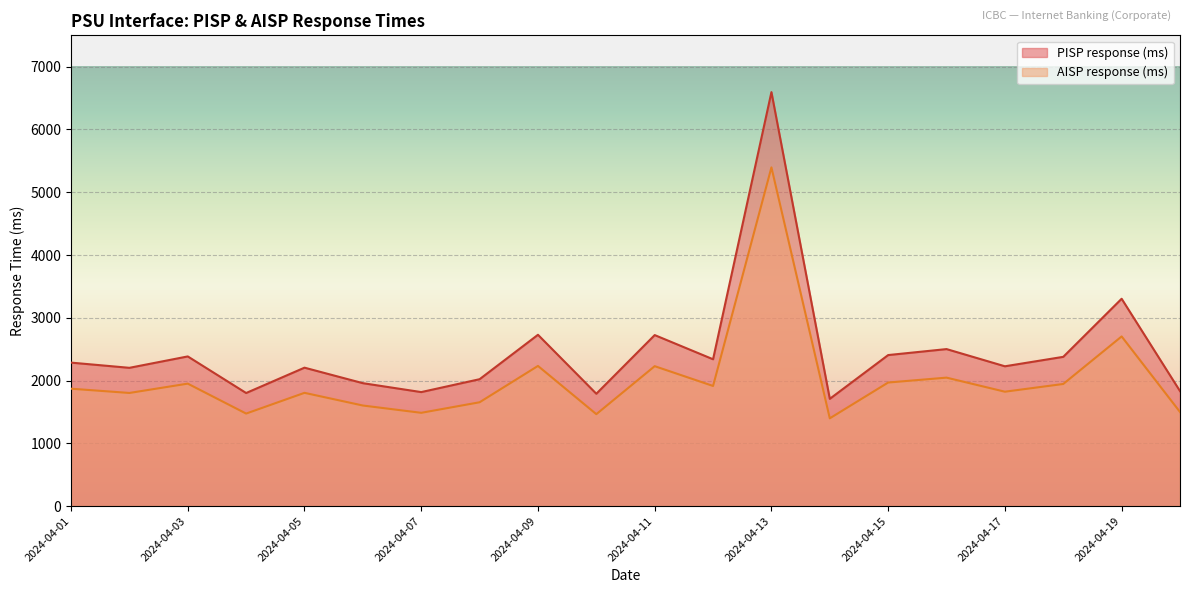

True or false: AISP response (ms) has a value of 514.1 at 2024-04-06.

False